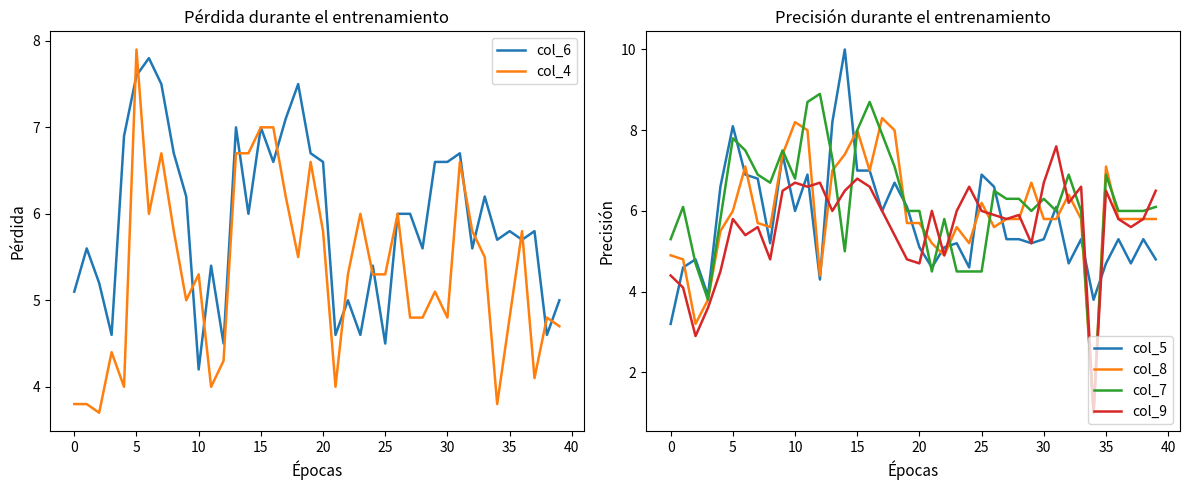

What is the highest value of the col_8 series?

8.3